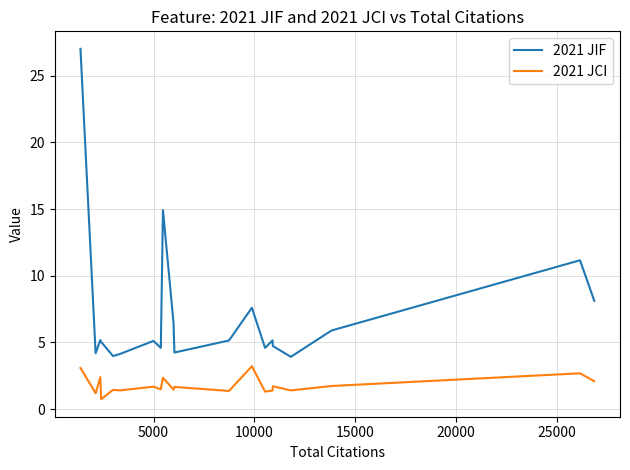

Which series has the largest range (max minus min)?

2021 JIF